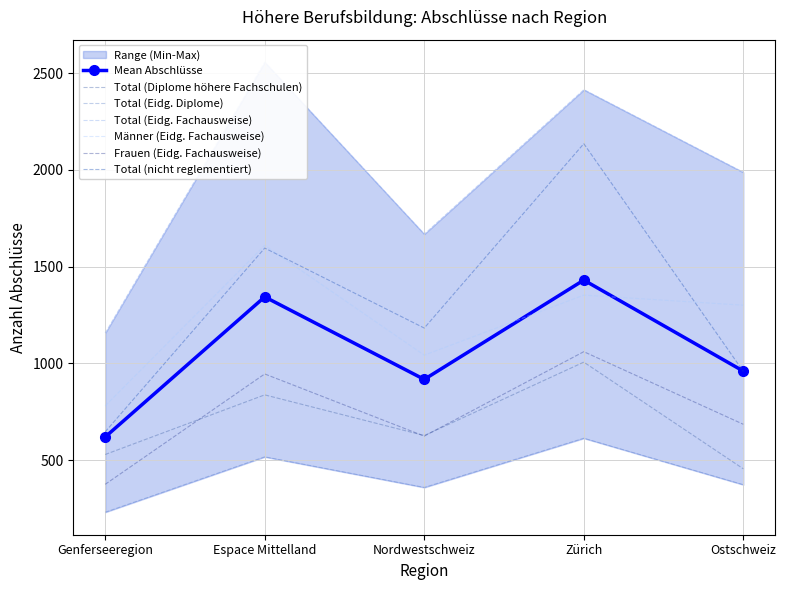

What is the difference between the Frauen (Eidg. Fachausweise) values at Genferseeregion and Nordwestschweiz?

249.0